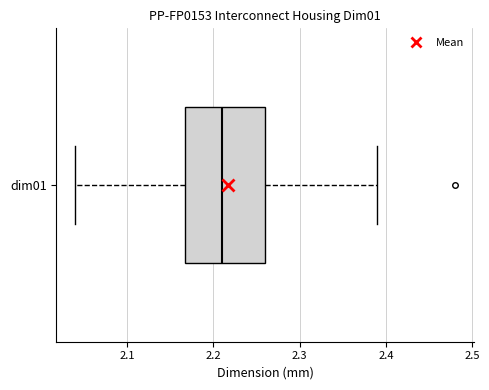

Read this box plot against the x-axis: the position of the median line, the range covered by the box, and the ends of both whiskers. The values are not printed on the chart, so give them approximately, as read against the axis.

median 2.21, box 2.17 to 2.26, whiskers 2.04 to 2.39